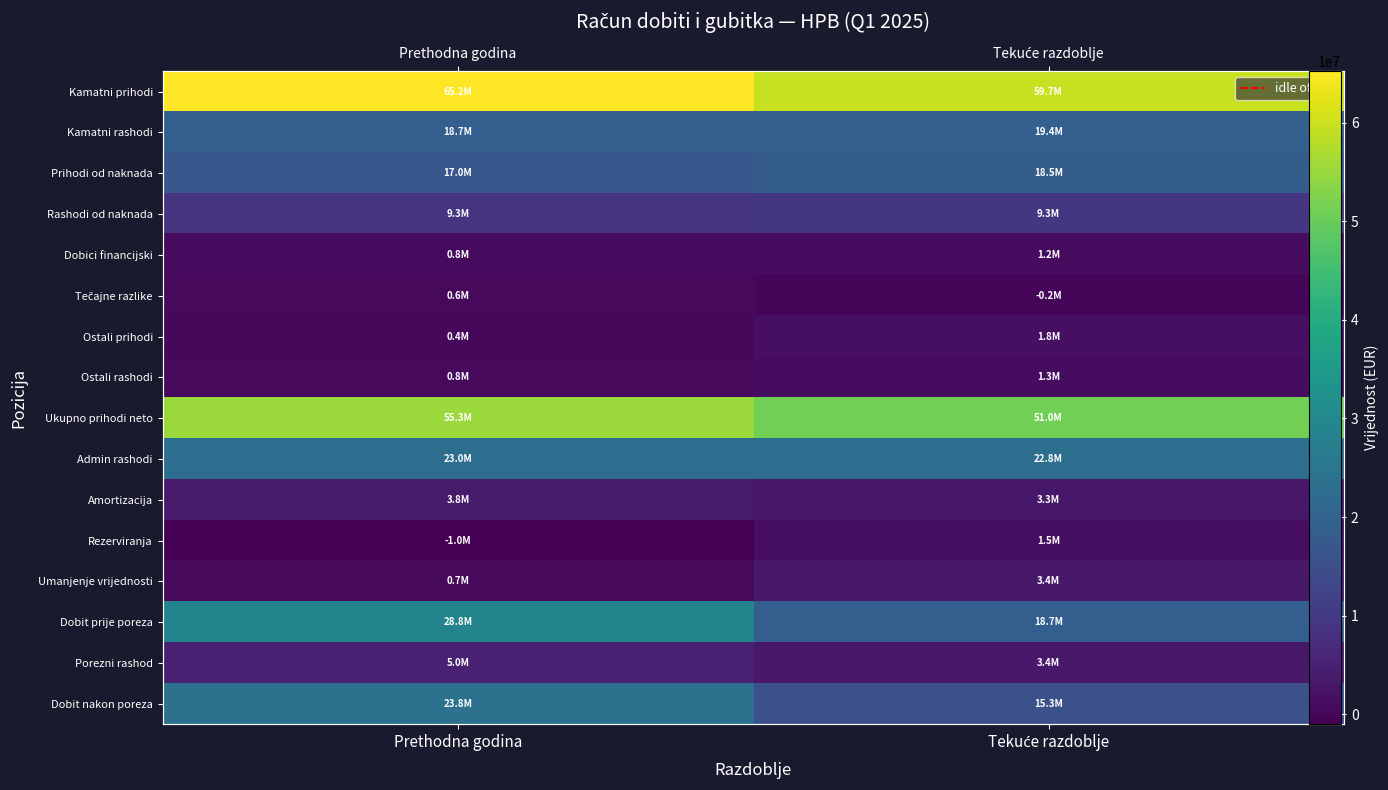

Is the value of Ostali prihodi at Tekuće razdoblje greater than the value of Rashodi od naknada at Prethodna godina?

No